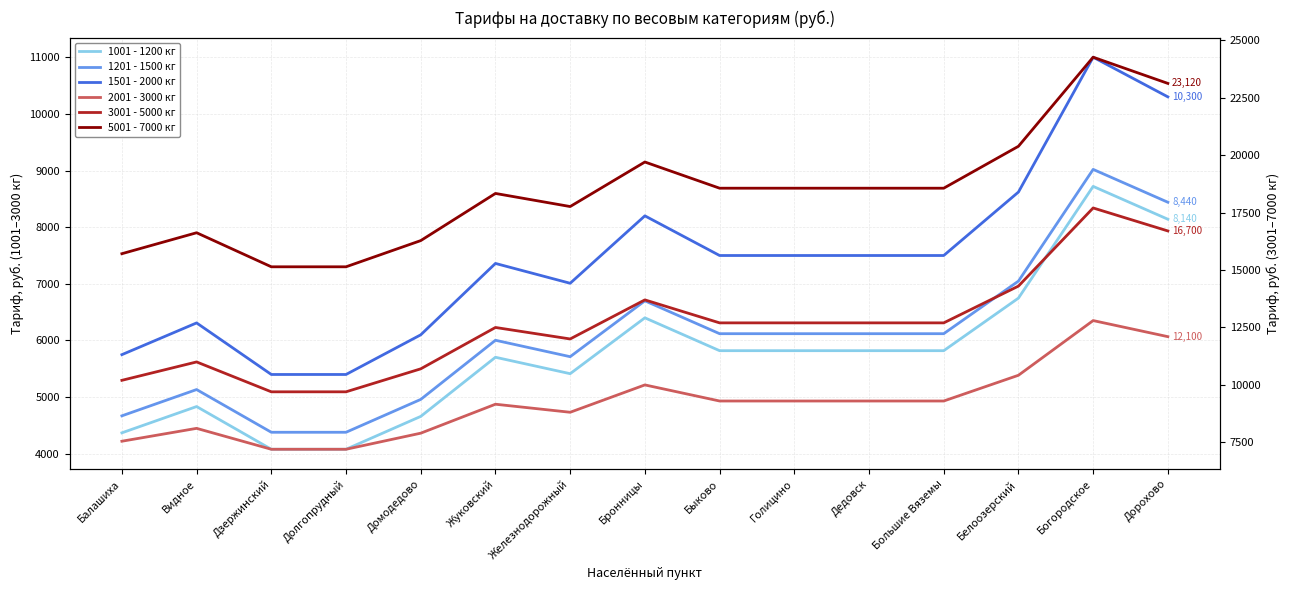

Which series has the widest spread of values?

5001 - 7000 кг